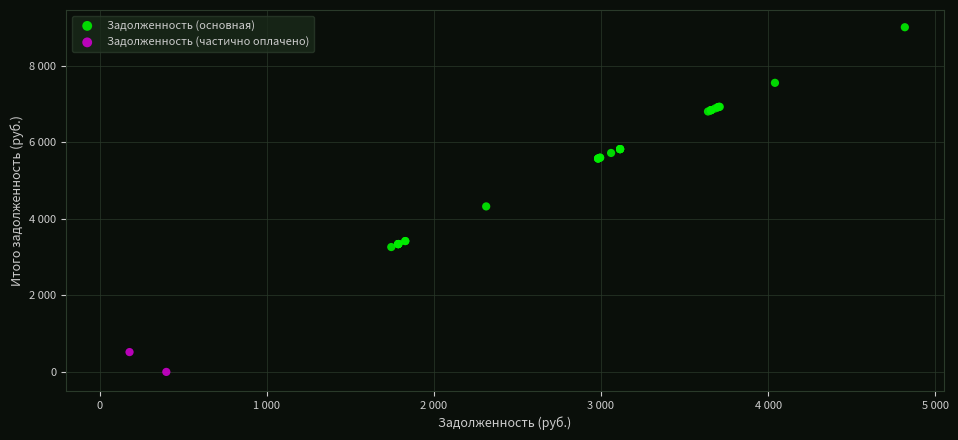

What are all the series names shown in the legend?

Задолженность (основная), Задолженность (частично оплачено)